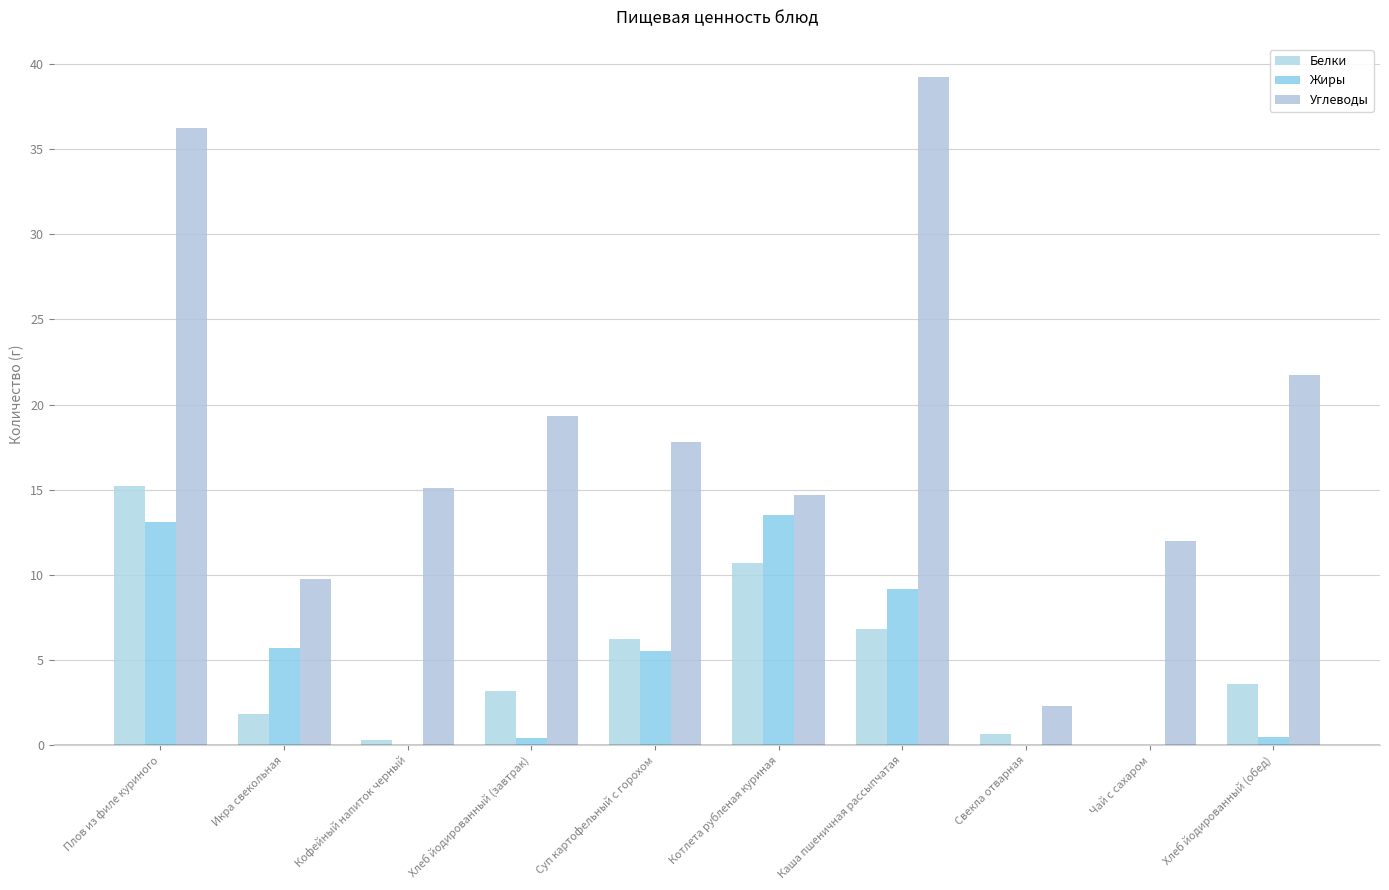

What is the total value across all series at Кофейный напиток черный?

15.4